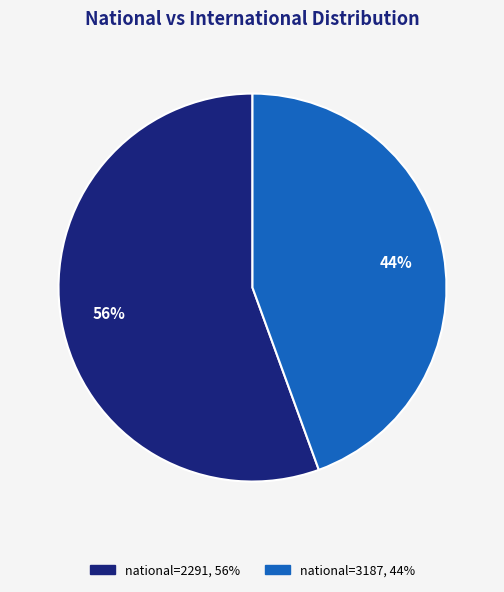

Is there any slice that represents more than half of the pie?

Yes